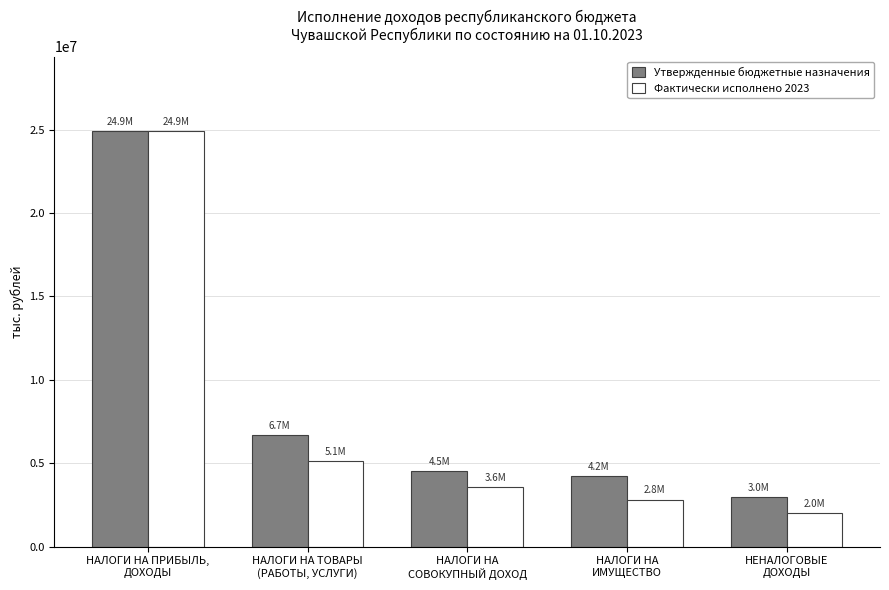

What is the total value across all series at НАЛОГИ НА ПРИБЫЛЬ,
ДОХОДЫ?

49806554.9